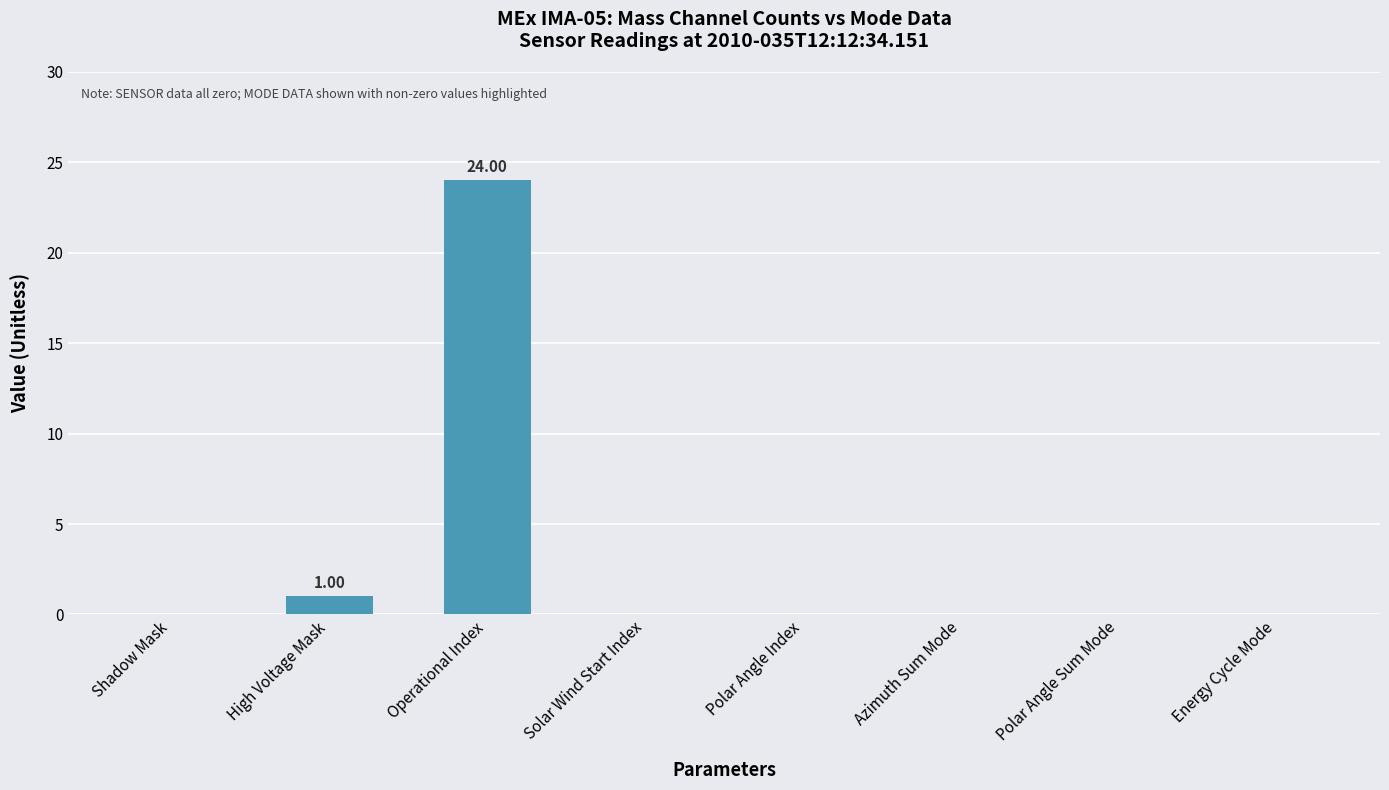

At which label is the value closest to 12?

High Voltage Mask